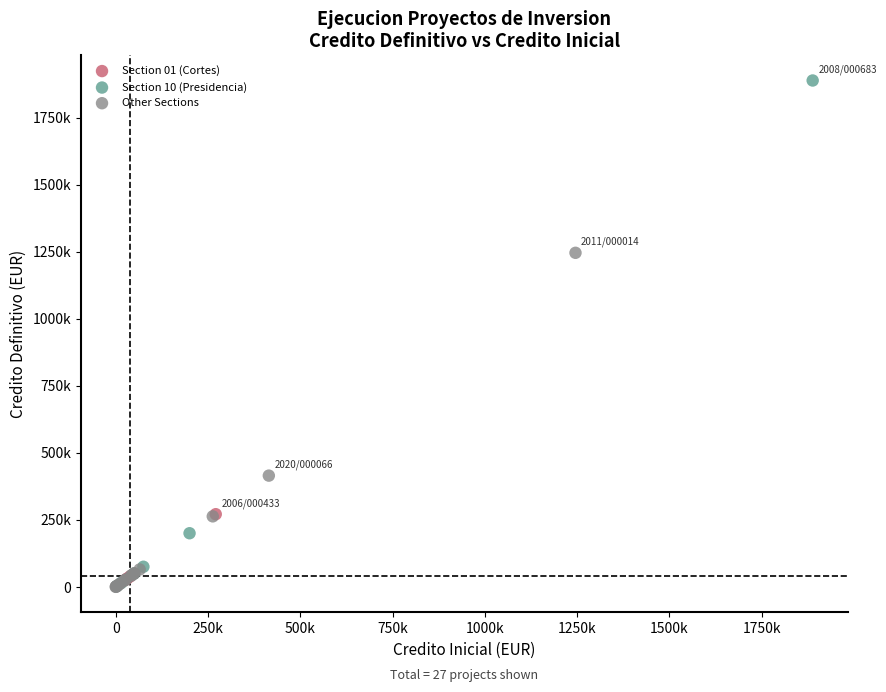

Which series reaches the maximum Y coordinate?

Section 10 (Presidencia)